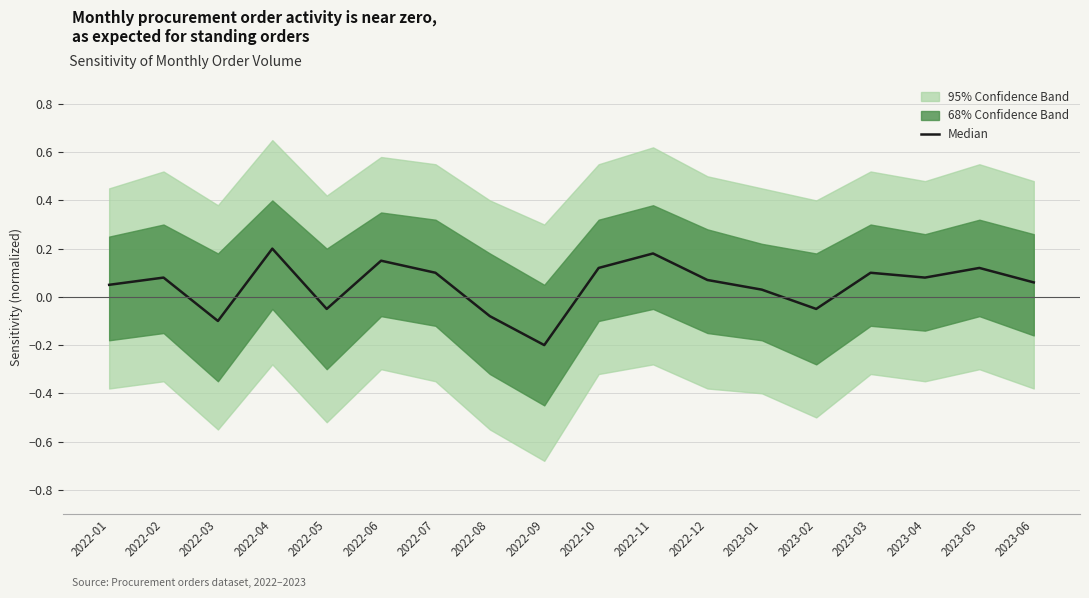

Which category has the lowest value across all series?

2022-09